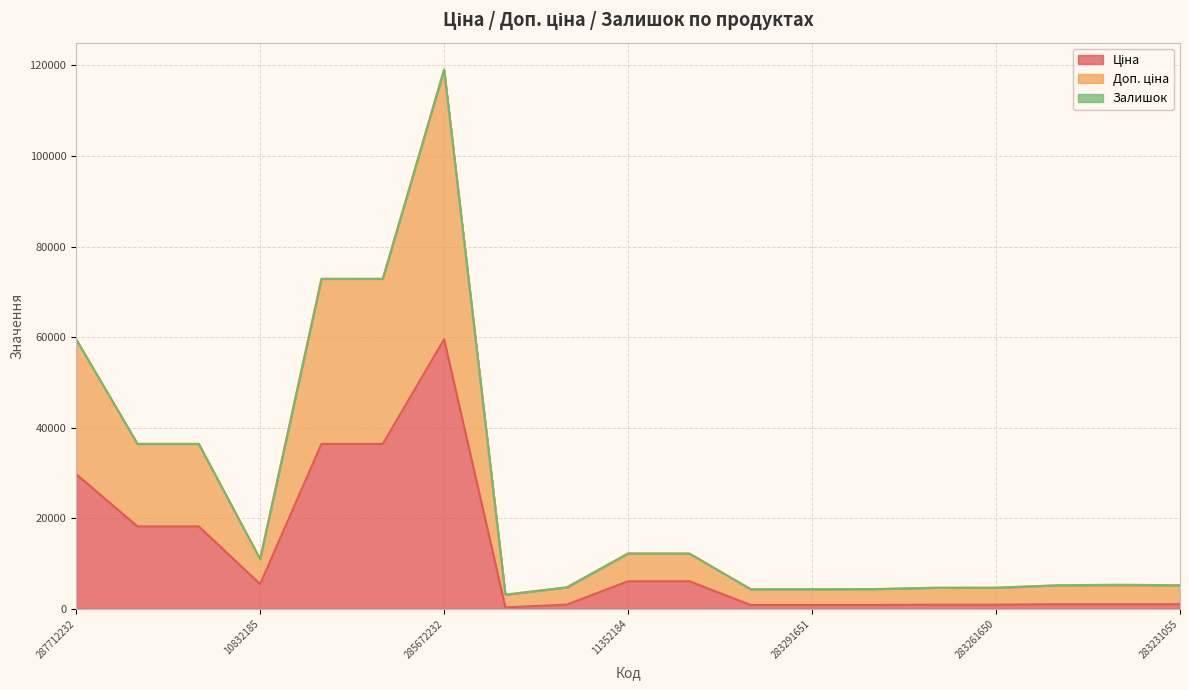

At which category is the sum across all series the highest?

285672232